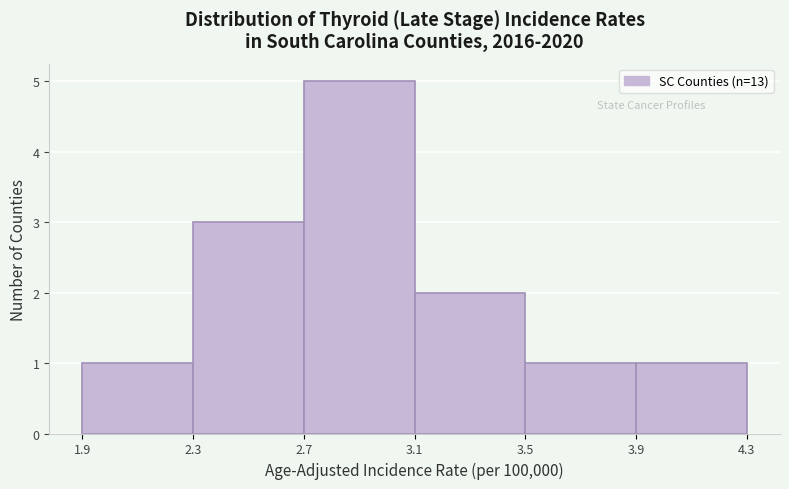

Reading left to right, list every bar in this chart as the range it spans on the x-axis followed by its height. The values are not printed on the chart, so give them approximately, as read against the axis.

1.9 to 2.3: 1
2.3 to 2.7: 3
2.7 to 3.1: 5
3.1 to 3.5: 2
3.5 to 3.9: 1
3.9 to 4.3: 1